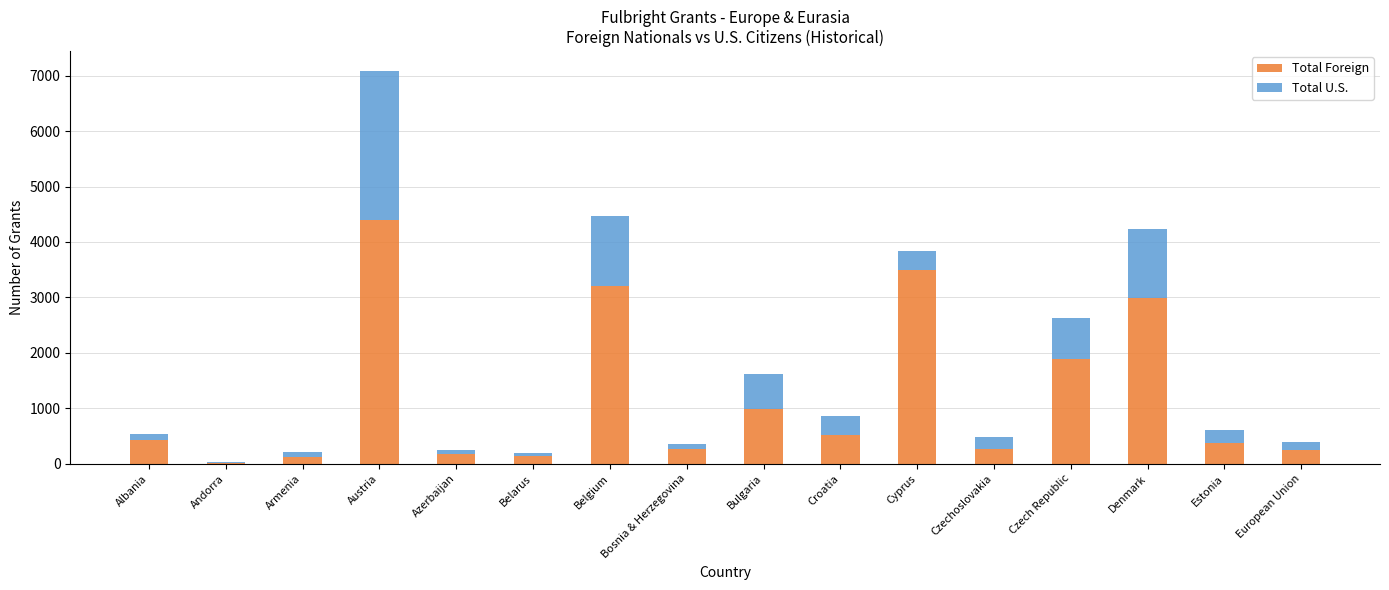

At which category is the sum across all series the highest?

Austria